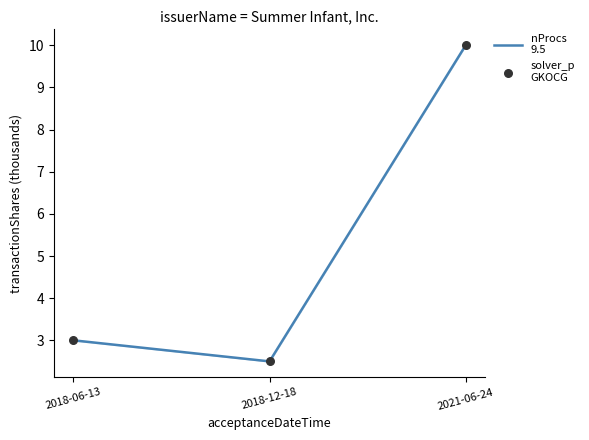

Is the value of nProcs
9.5 at 2018-12-18 greater than the value of solver_p
GKOCG at 2021-06-24?

No